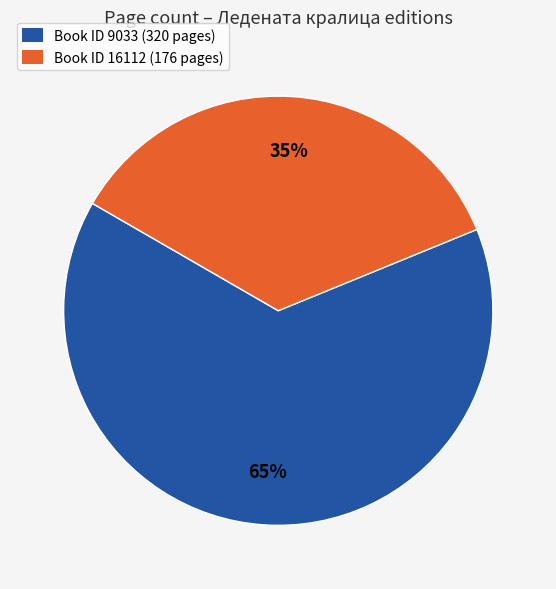

To the nearest percent, what is the average slice percentage?

50%